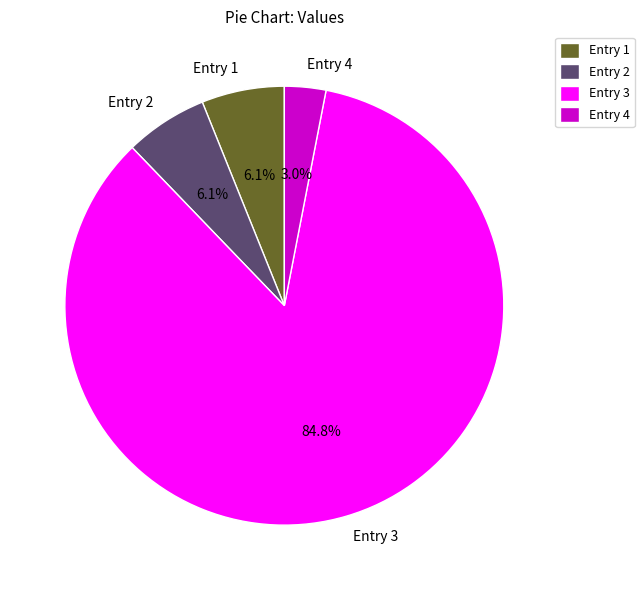

How many segments does this pie chart have?

4